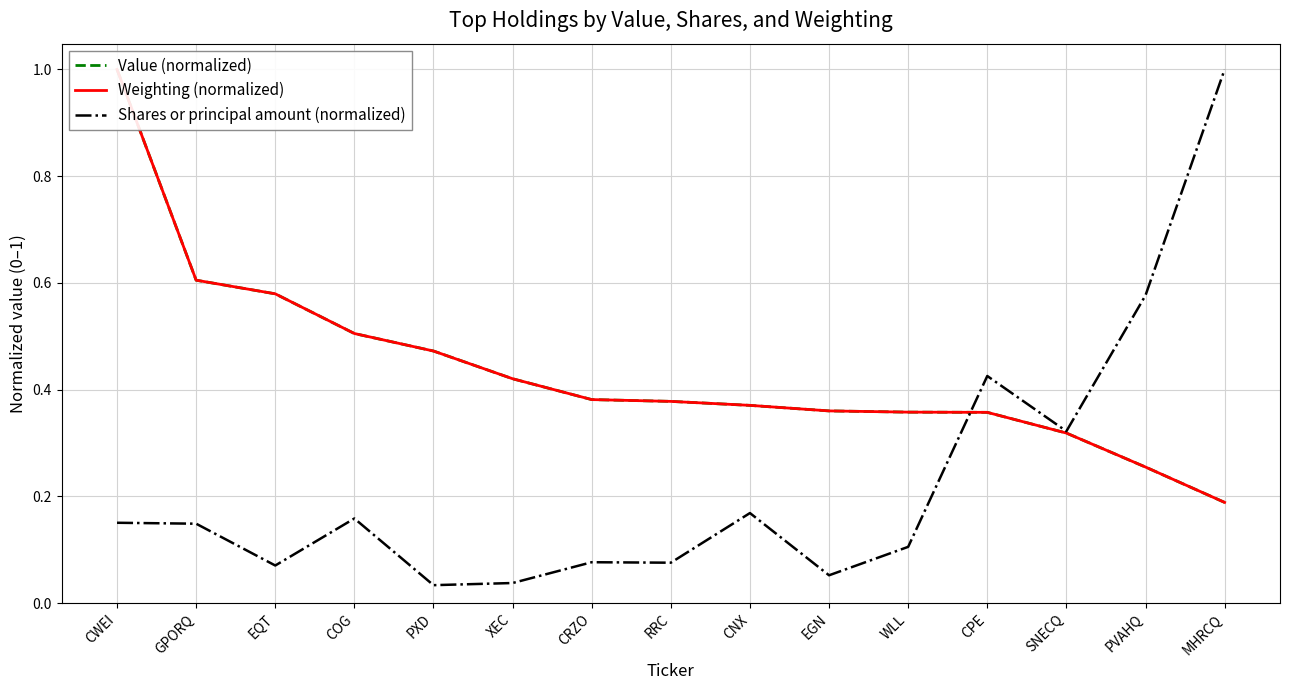

Which series has the largest total across all categories?

Weighting (normalized)